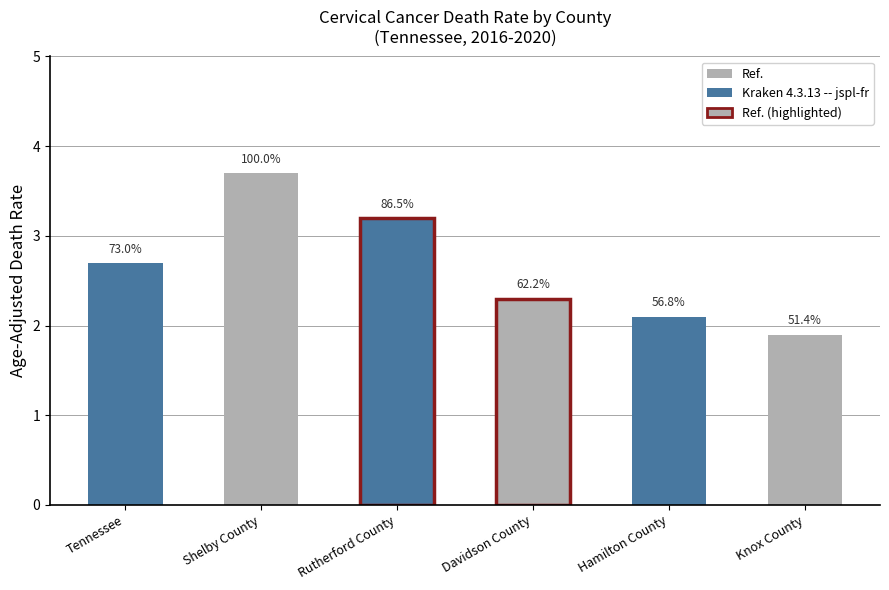

Count the number of categories in the chart.

6